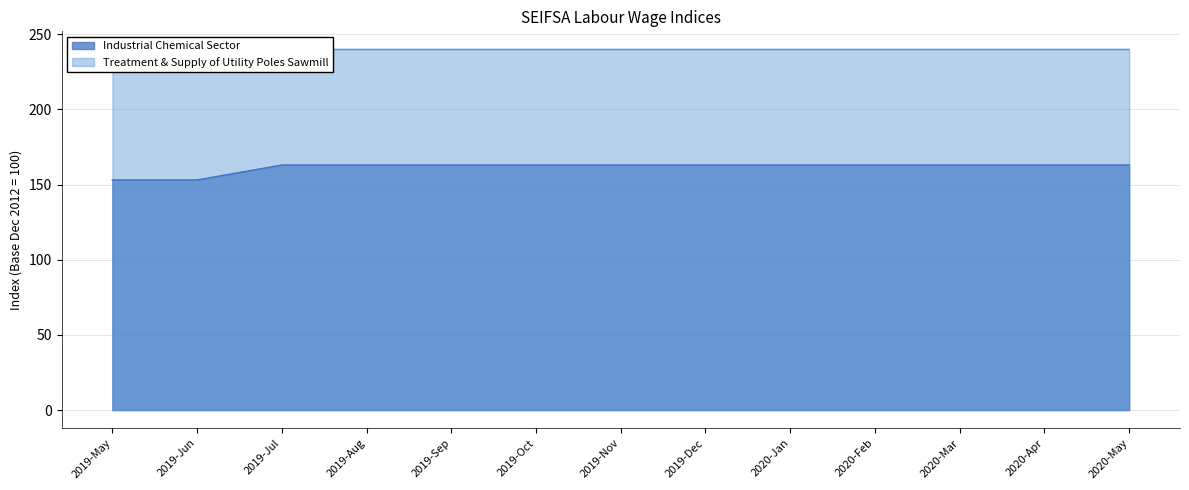

True or false: Treatment & Supply of Utility Poles Sawmill and Industrial Chemical Sector intersect in this chart.

False